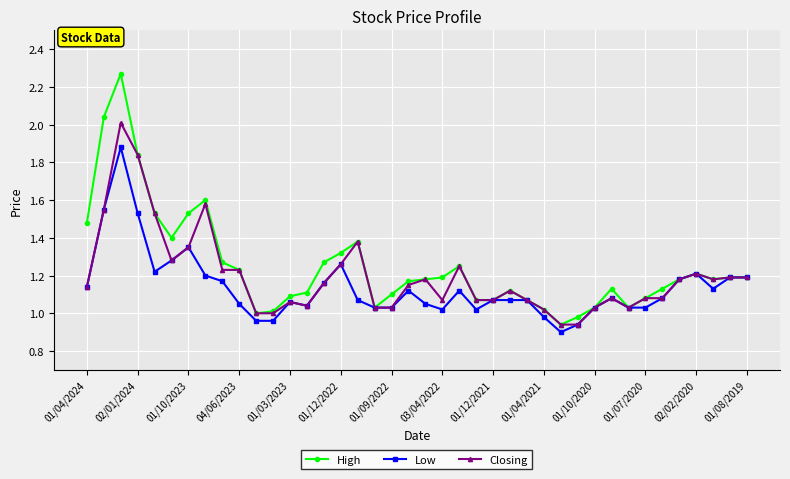

Which series has the largest range (max minus min)?

High